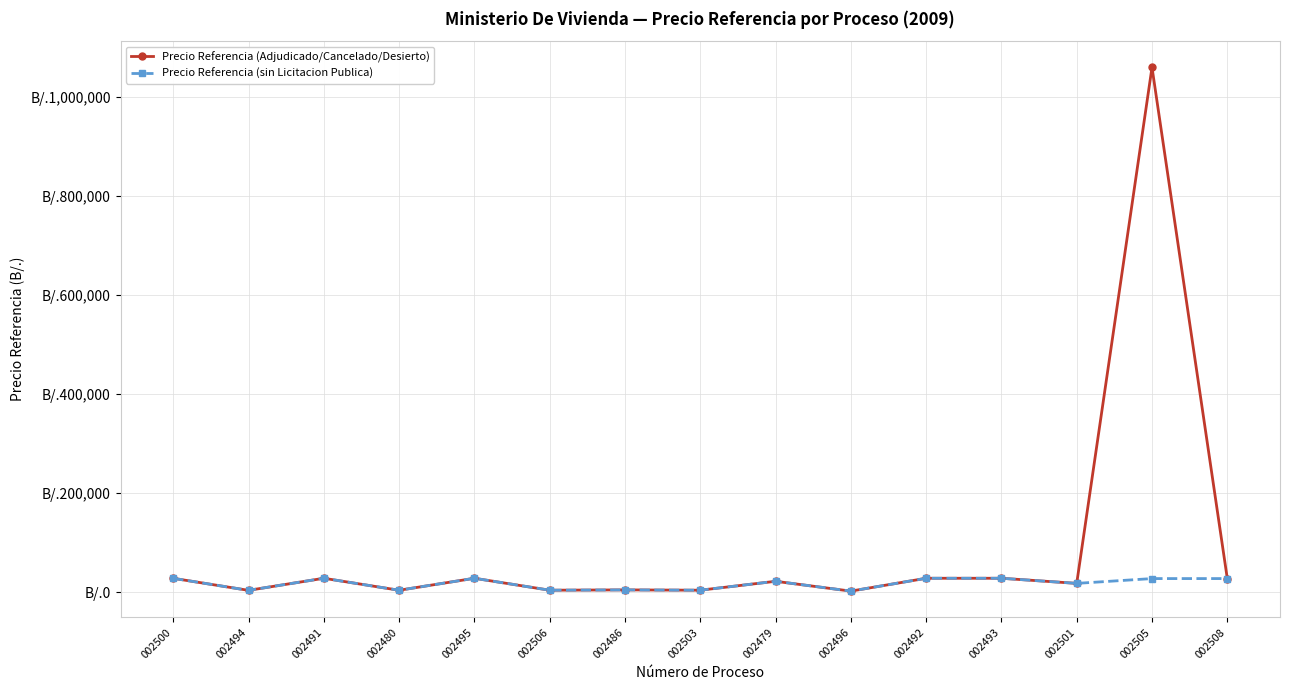

Rank the series by their average value, from highest to lowest.

Precio Referencia (Adjudicado/Cancelado/Desierto), Precio Referencia (sin Licitacion Publica)